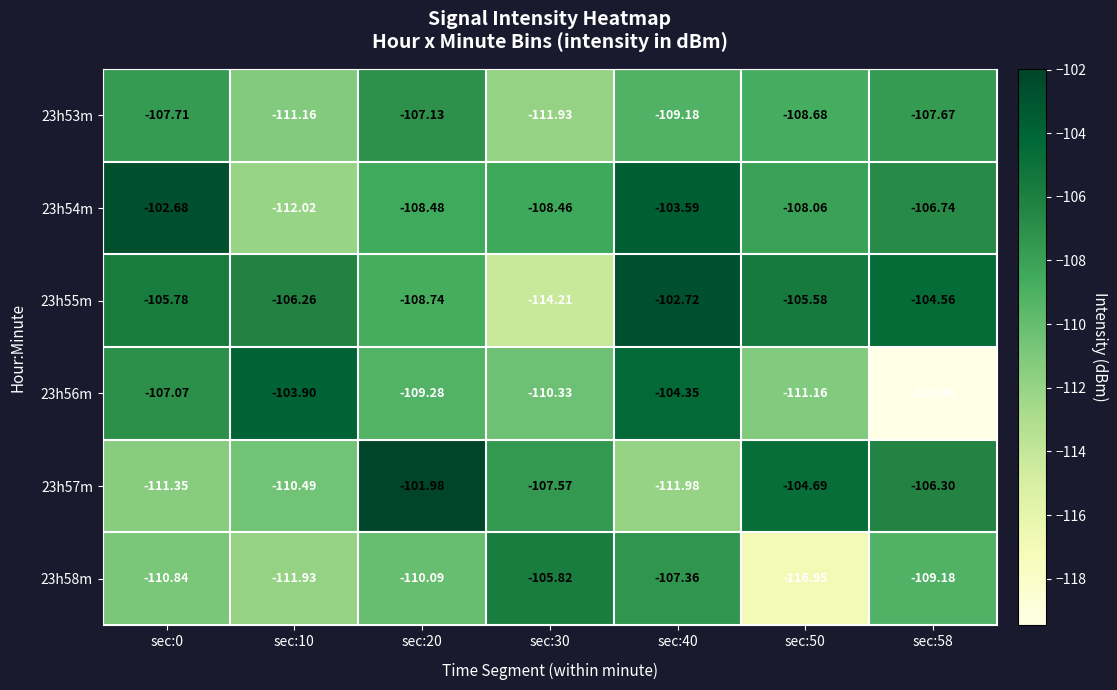

Which series changed the most between sec:10 and sec:40?

23h54m